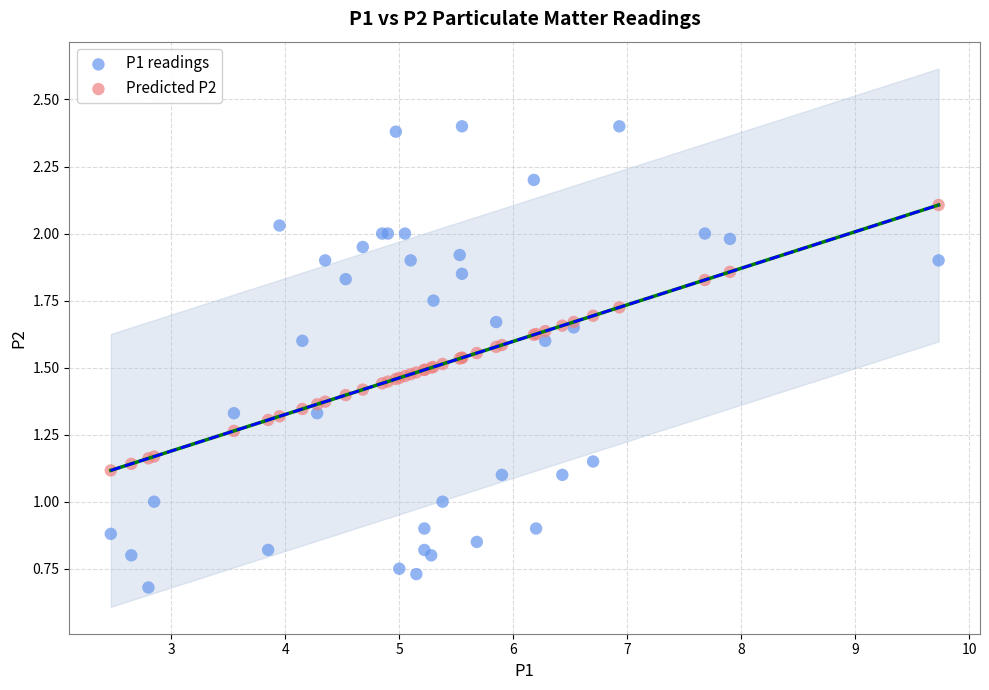

Which series reaches the minimum Y coordinate?

P1 readings